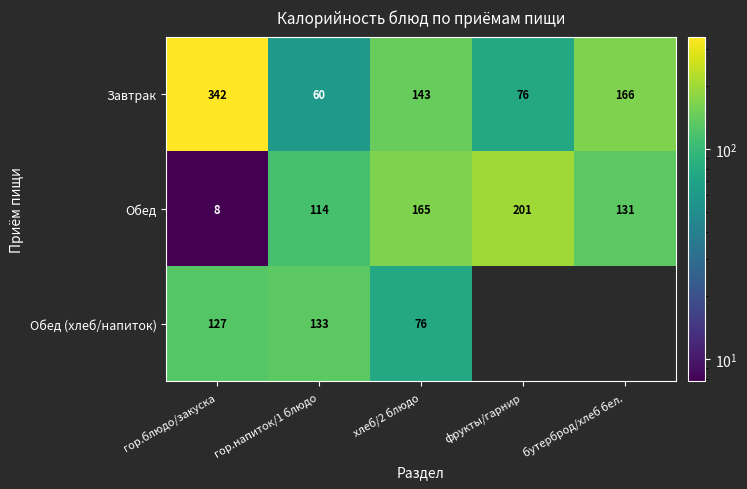

What is the spread (max minus min) of values at гор.напиток/1 блюдо?

73